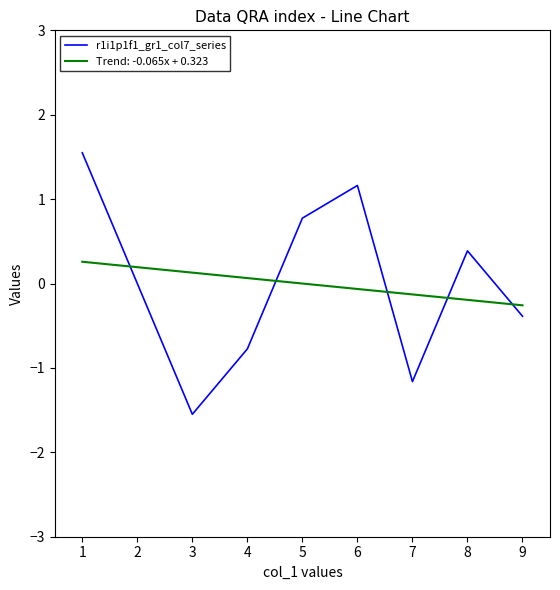

What is the highest value of the r1i1p1f1_gr1_col7_series series?

1.5